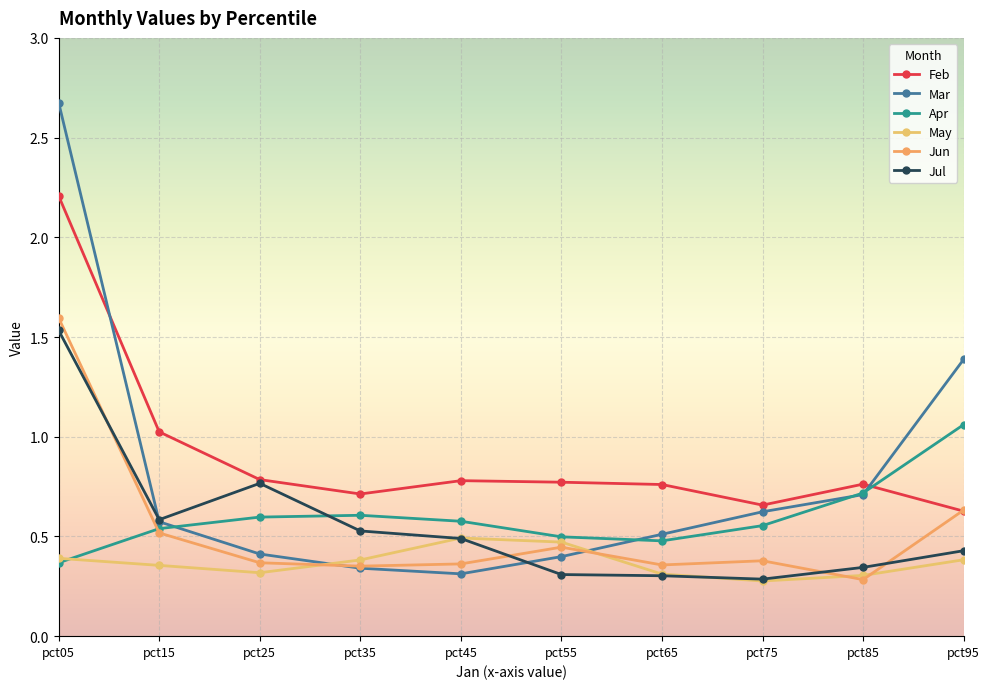

Reading left to right, transcribe all the data shown in this chart.

Feb: pct05=2.2	pct15=1.0	pct25=0.8	pct35=0.7	pct45=0.8	pct55=0.8	pct65=0.8	pct75=0.7	pct85=0.8	pct95=0.6
Mar: pct05=2.7	pct15=0.6	pct25=0.4	pct35=0.3	pct45=0.3	pct55=0.4	pct65=0.5	pct75=0.6	pct85=0.7	pct95=1.4
Apr: pct05=0.4	pct15=0.5	pct25=0.6	pct35=0.6	pct45=0.6	pct55=0.5	pct65=0.5	pct75=0.6	pct85=0.7	pct95=1.1
May: pct05=0.4	pct15=0.4	pct25=0.3	pct35=0.4	pct45=0.5	pct55=0.5	pct65=0.3	pct75=0.3	pct85=0.3	pct95=0.4
Jun: pct05=1.6	pct15=0.5	pct25=0.4	pct35=0.4	pct45=0.4	pct55=0.4	pct65=0.4	pct75=0.4	pct85=0.3	pct95=0.6
Jul: pct05=1.5	pct15=0.6	pct25=0.8	pct35=0.5	pct45=0.5	pct55=0.3	pct65=0.3	pct75=0.3	pct85=0.3	pct95=0.4